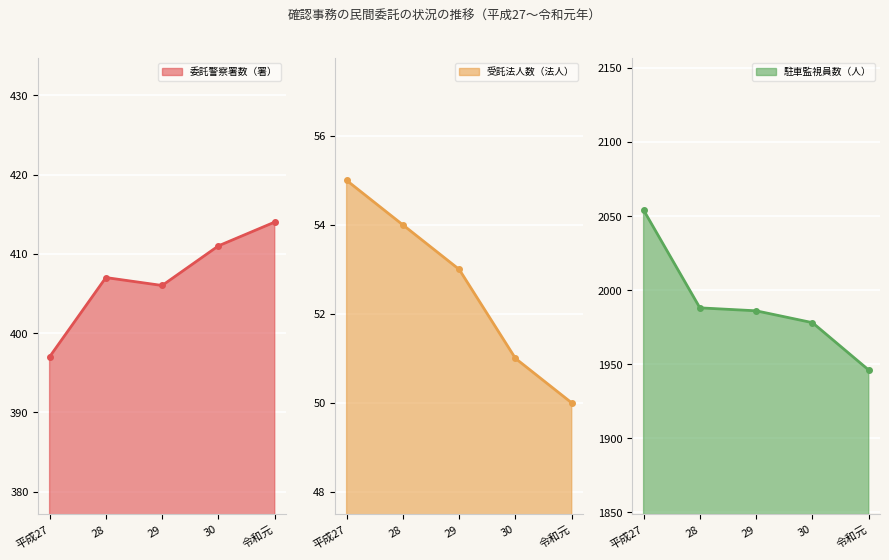

At how many categories does at least one series exceed 829?

5